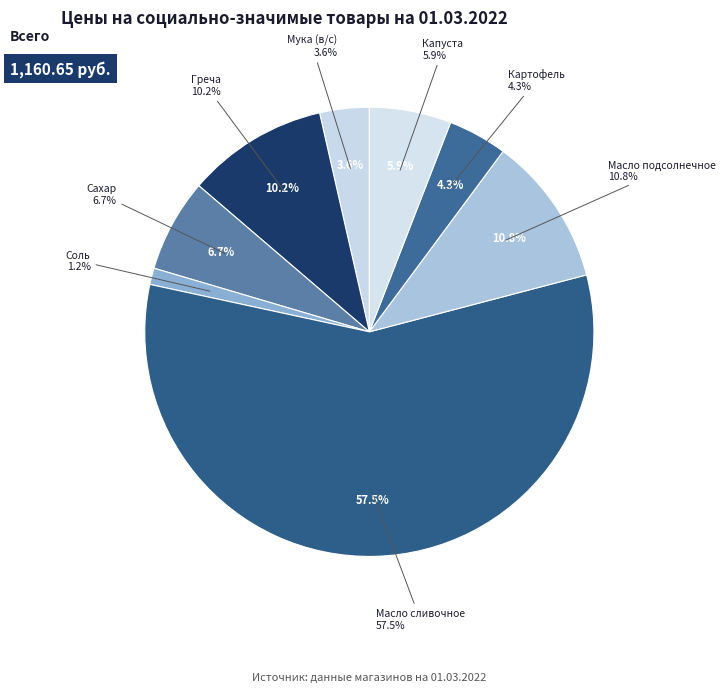

To the nearest percent, what is the combined percentage of Масло подсолнечное and Сахар?

17%